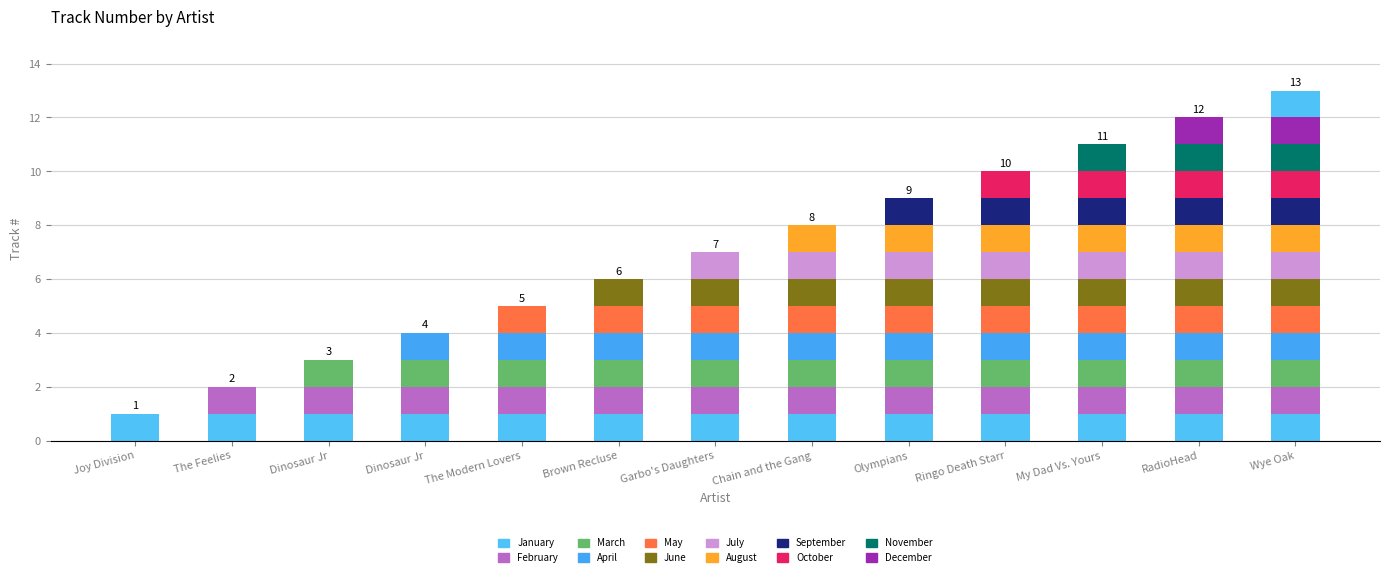

At which label is the value closest to 7?

Garbo's Daughters